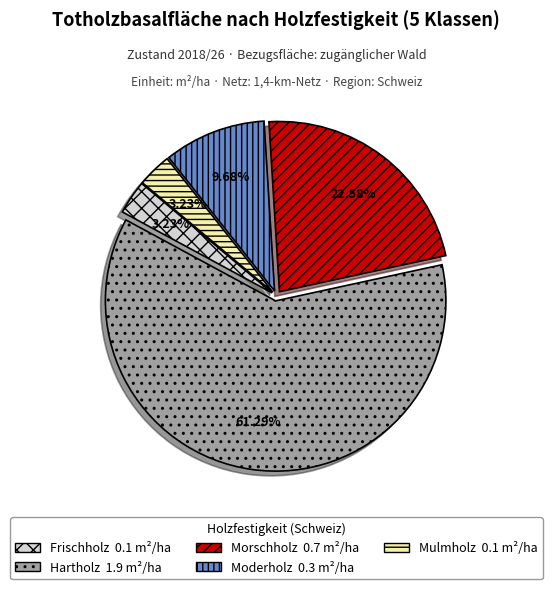

Does Mulmholz represent more than half of the total?

No